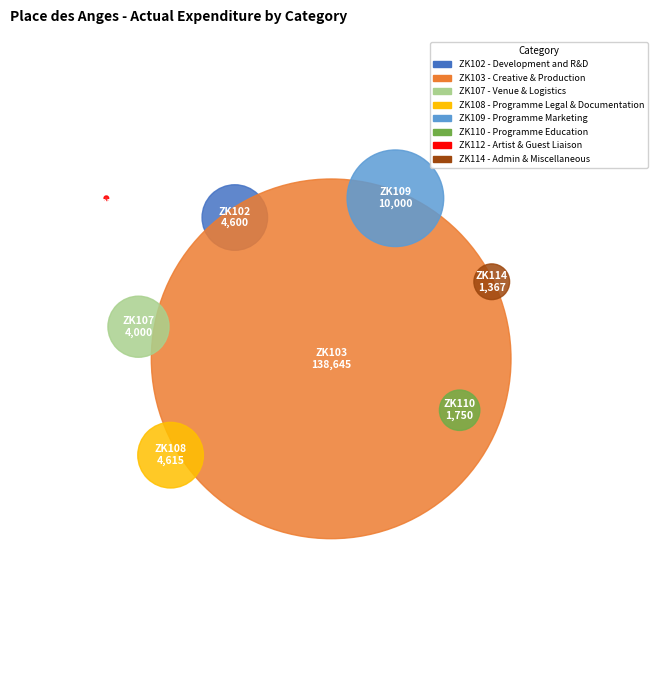

How many slices are in this pie chart?

8